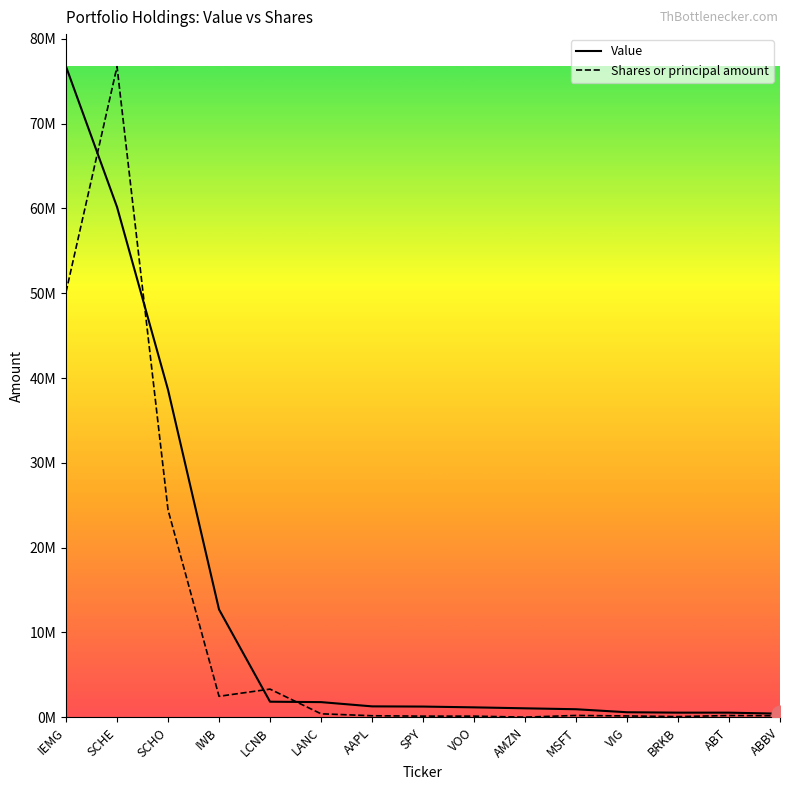

What is the difference between the second highest and second lowest values in the Value series?

59617000.0